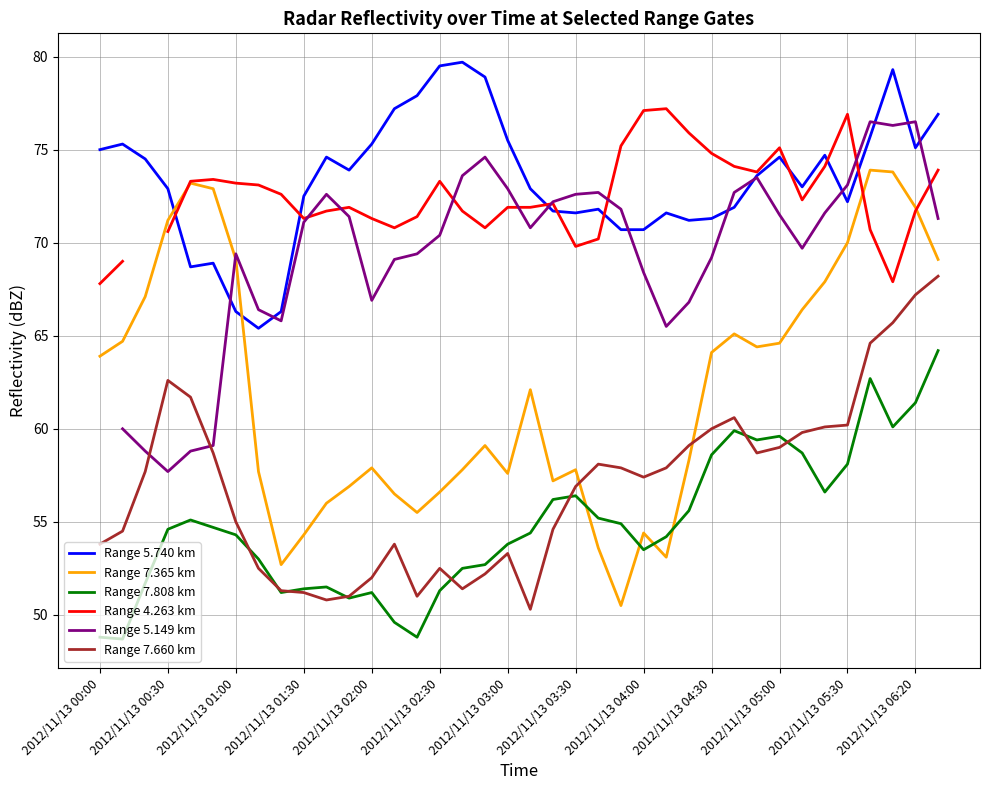

What is the value of the Range 7.808 km point at the 27th from the left?

55.6